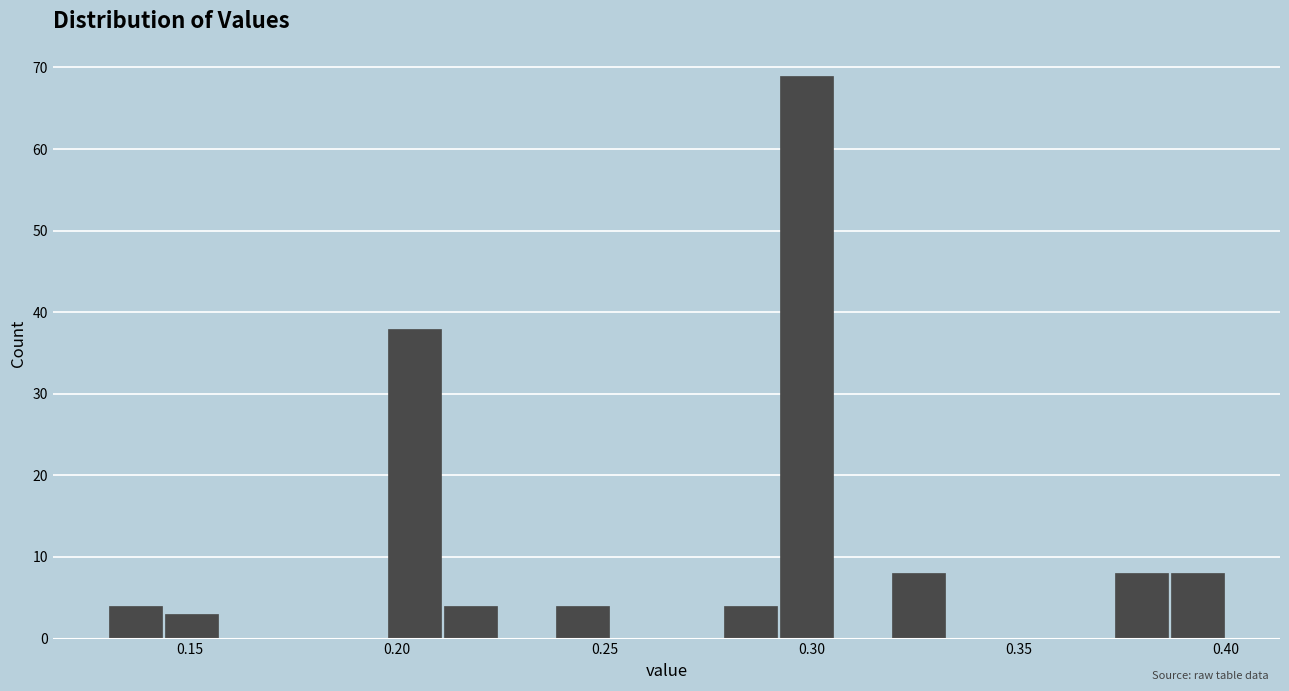

Around what value on the x-axis is the tallest bar? Give the approximate position of its centre, as read against the axis.

0.300